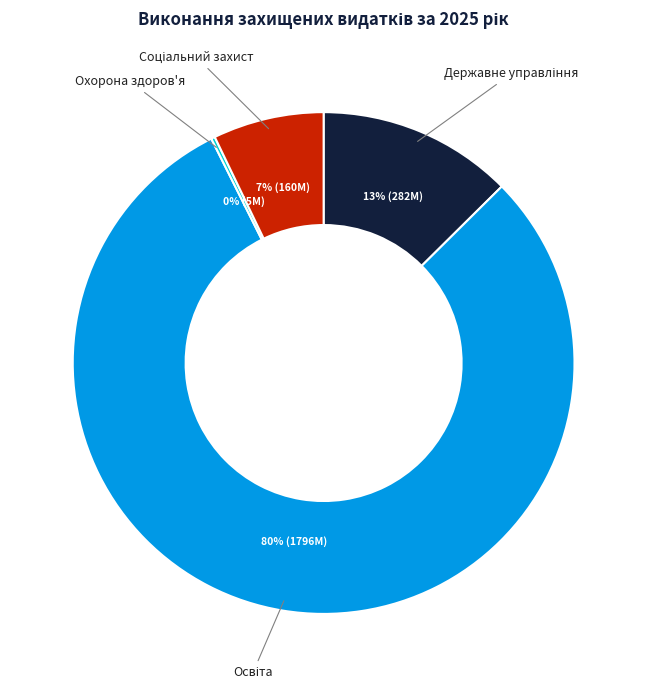

Does any single category account for the majority?

Yes